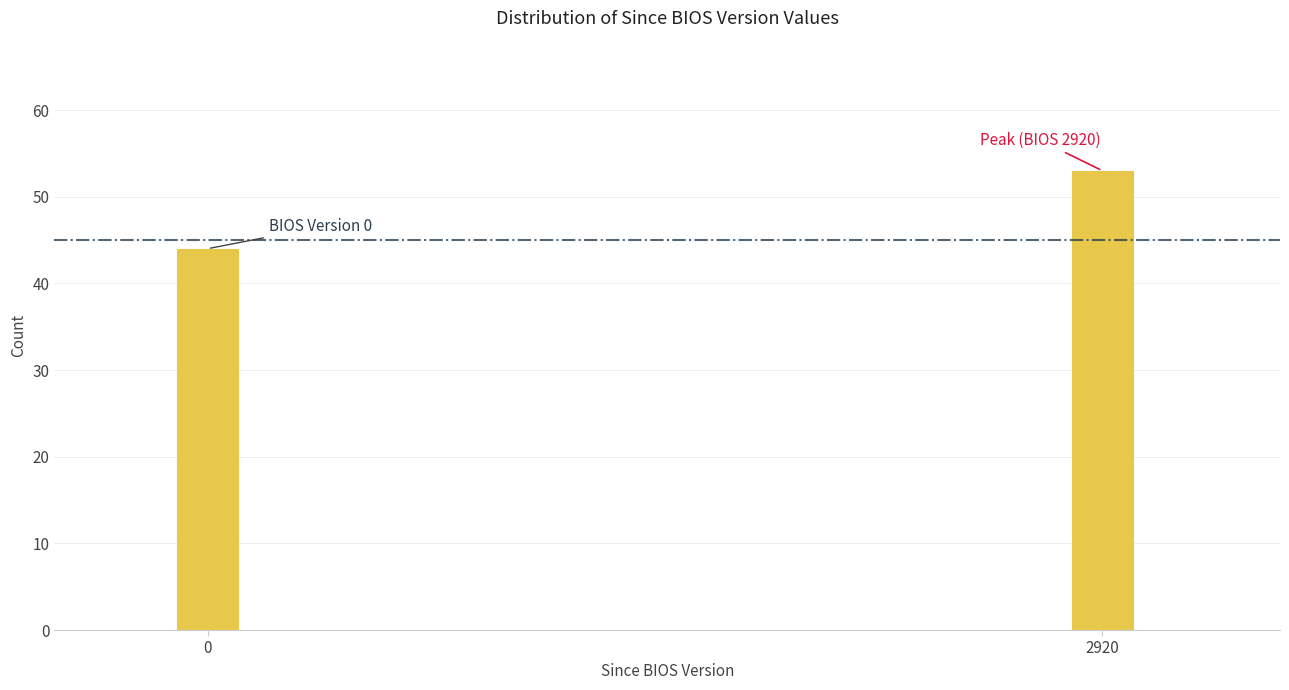

Reading left to right, what are all the values shown in this chart?

44	53